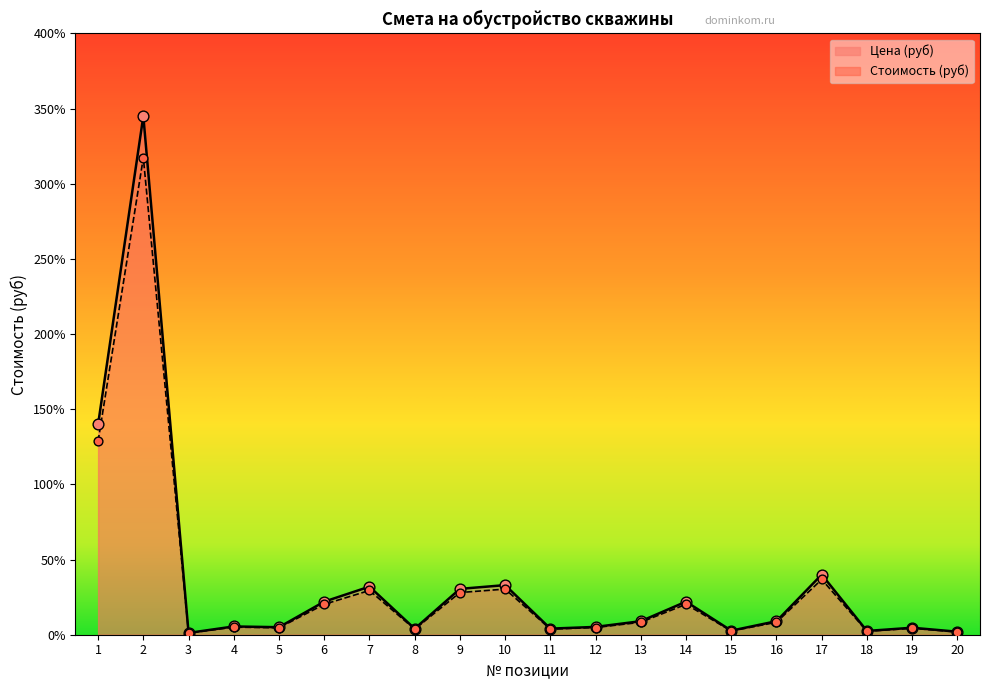

Which series reaches the maximum Y coordinate?

Цена (руб)